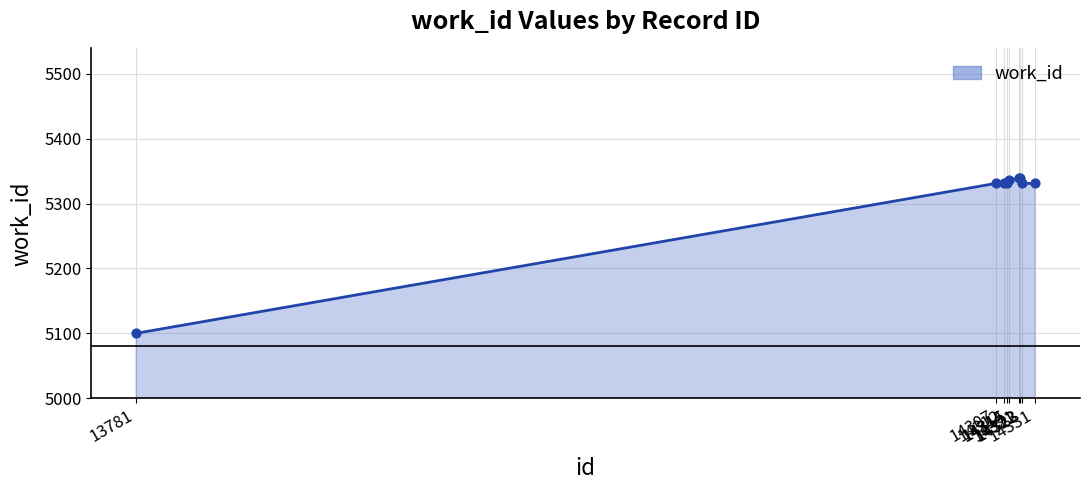

What is the change in value from 14322 to 14331?

-8